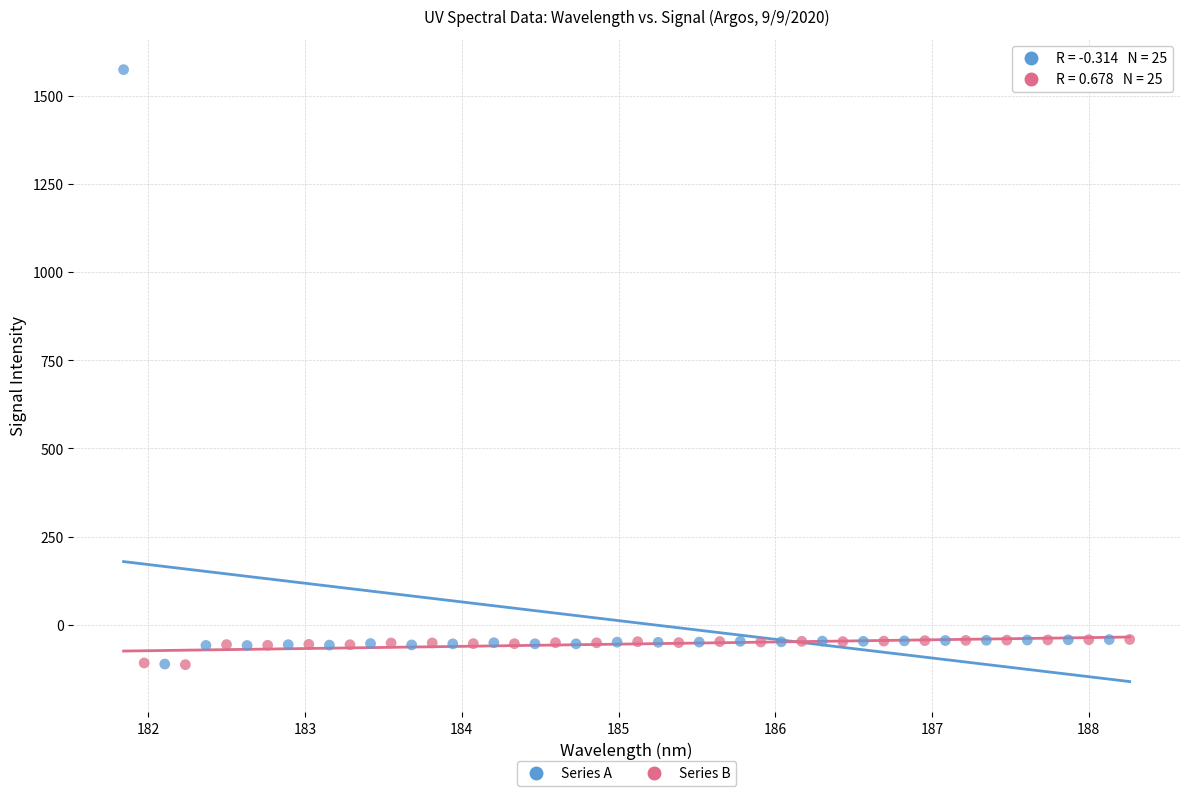

What are all the series names shown in the legend?

Series A, Series B